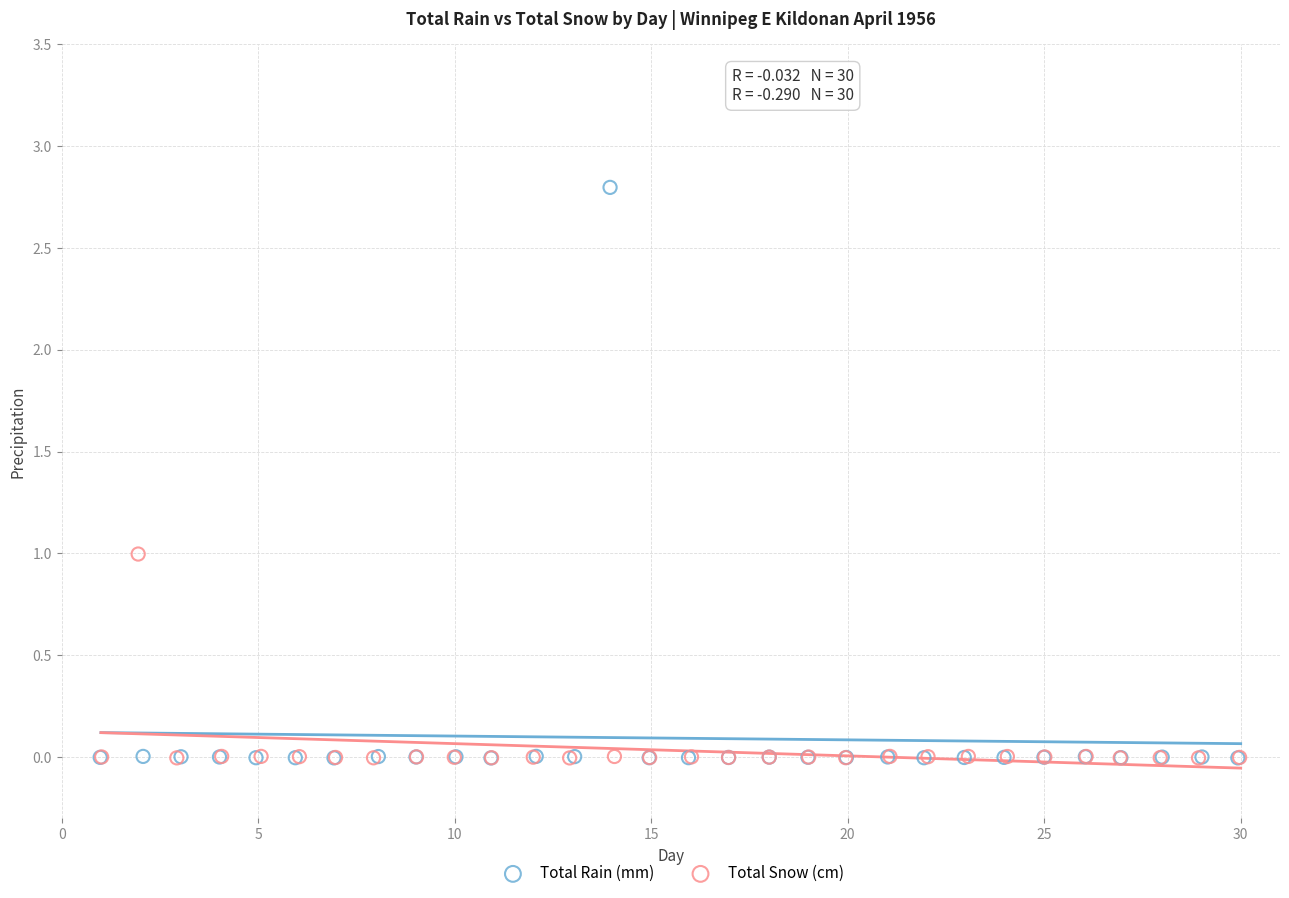

What are all the series names shown in the legend?

Total Rain (mm), Total Snow (cm)